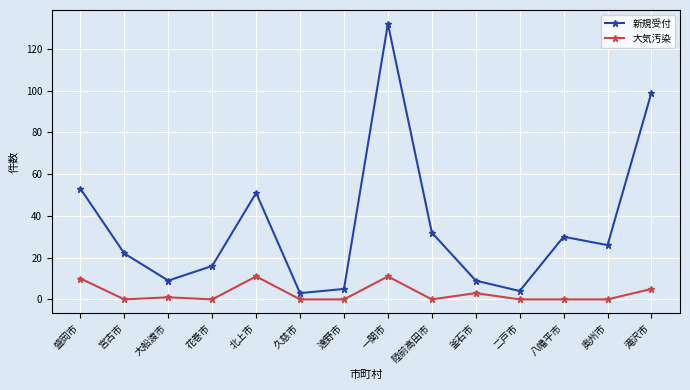

What is the total value across all series at 二戸市?

4